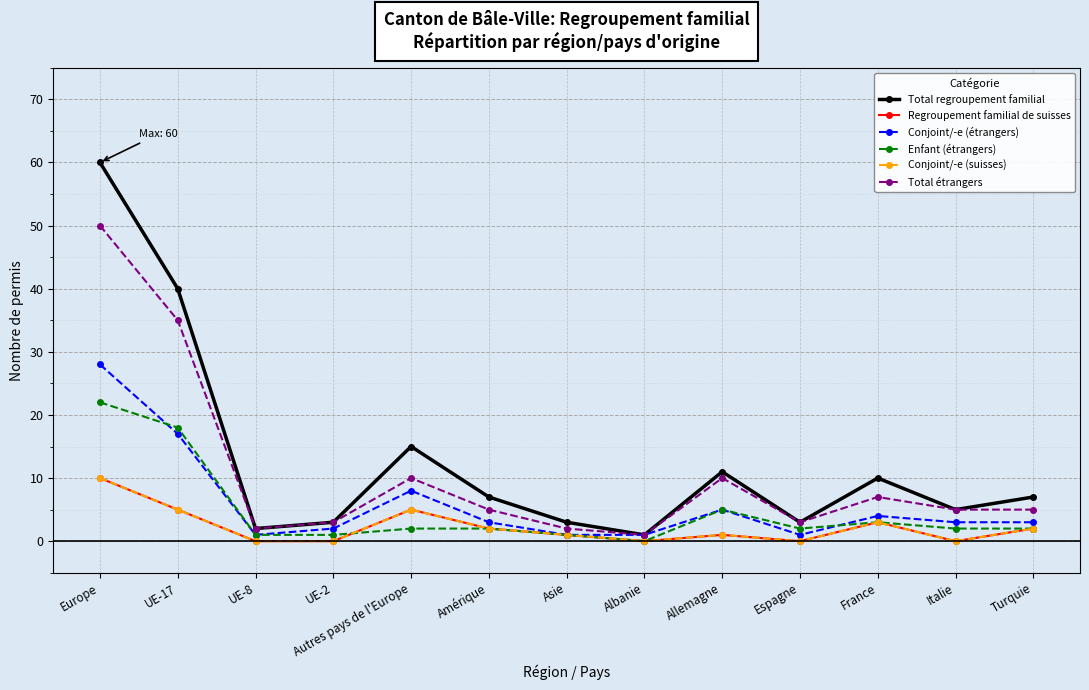

At which category does Regroupement familial de suisses reach its first local valley?

Albanie